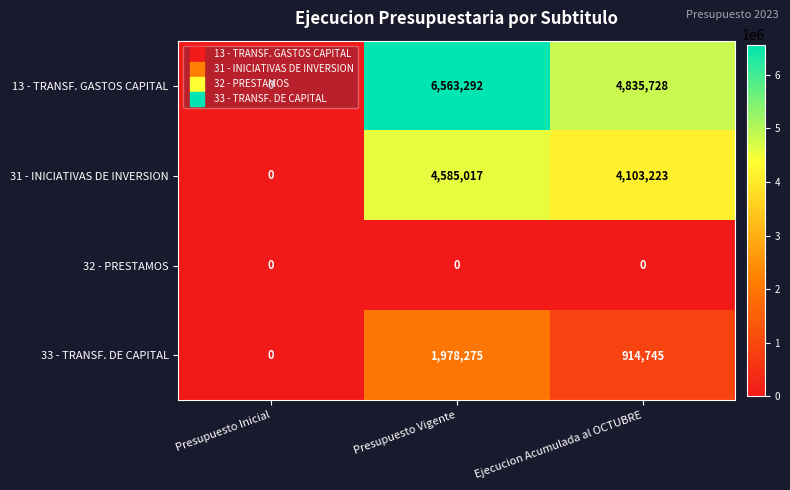

Which category has the highest value in the 31 - INICIATIVAS DE INVERSION series?

Presupuesto Vigente